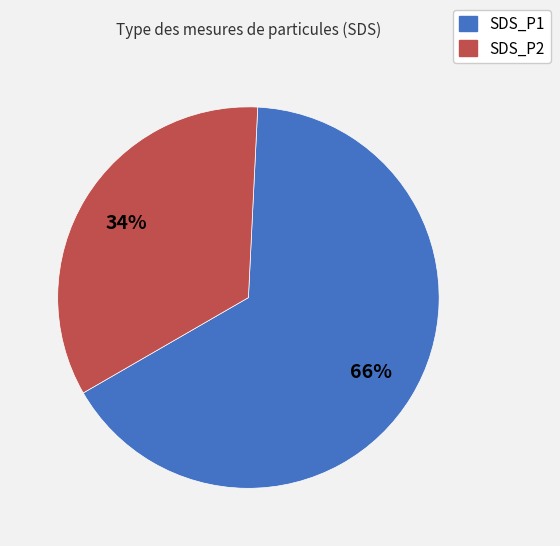

True or false: SDS_P2 accounts for 23% of the total.

False